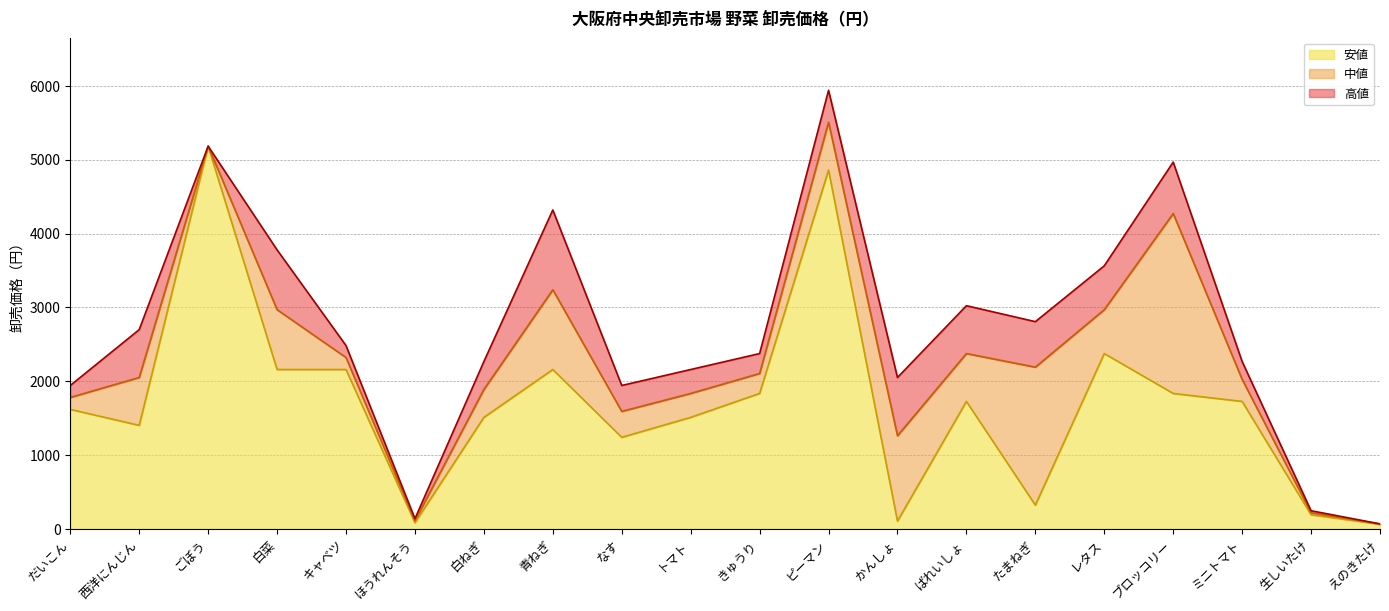

True or false: 高値 and 中値 cross at least once.

False